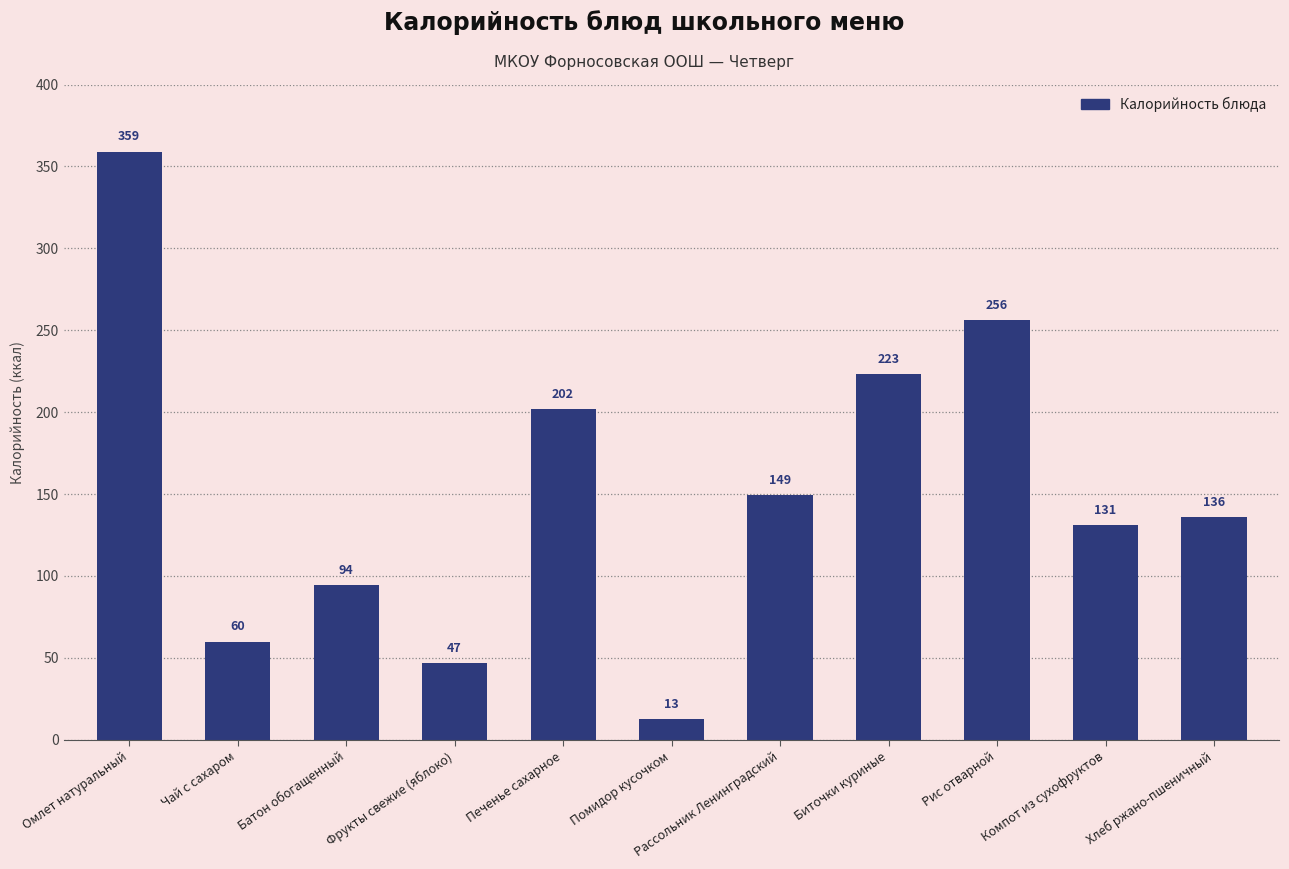

What is the label of the 6th bar from the left?

Помидор кусочком